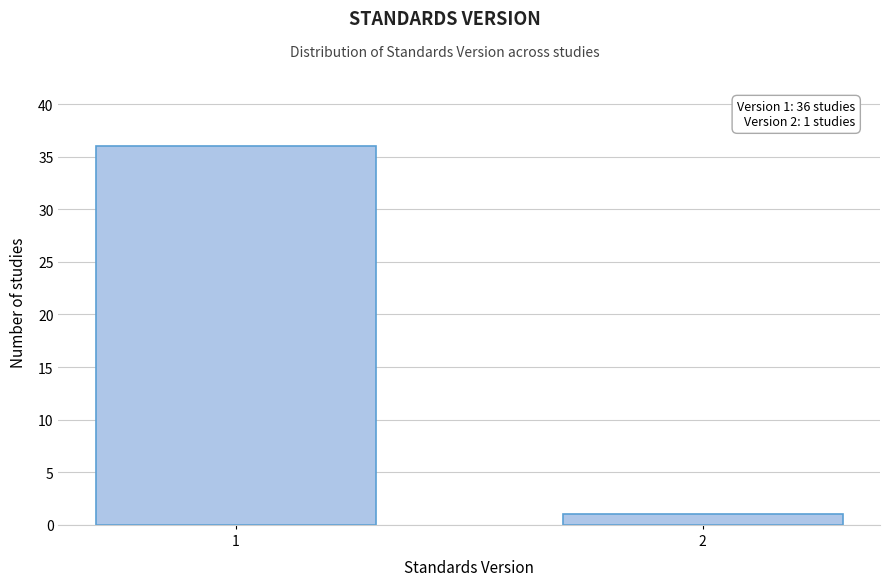

Reading left to right, transcribe all the data shown in this chart.

1=36	2=1